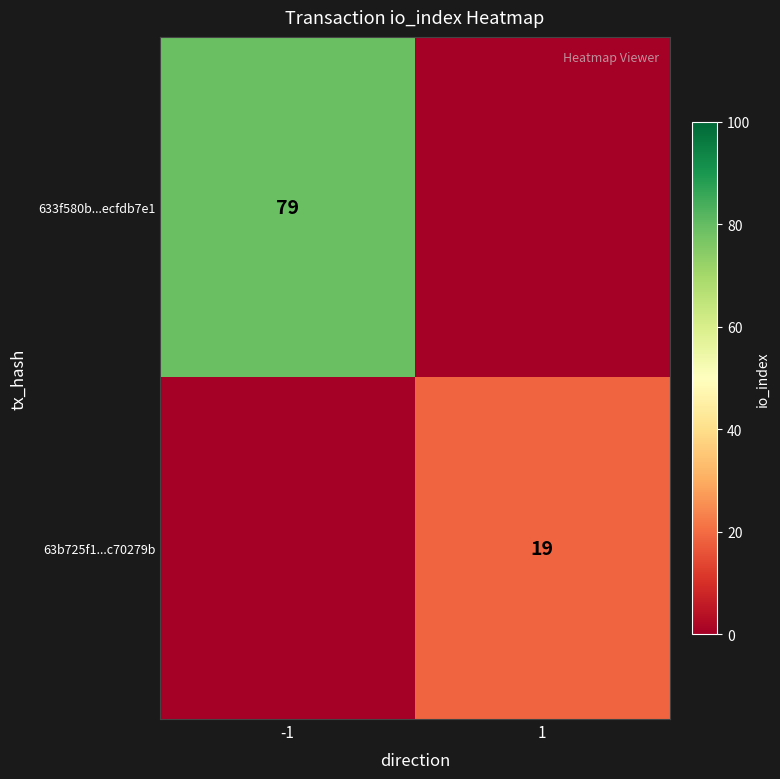

The 633f580b...ecfdb7e1 series shows 28 at -1. True or false?

False